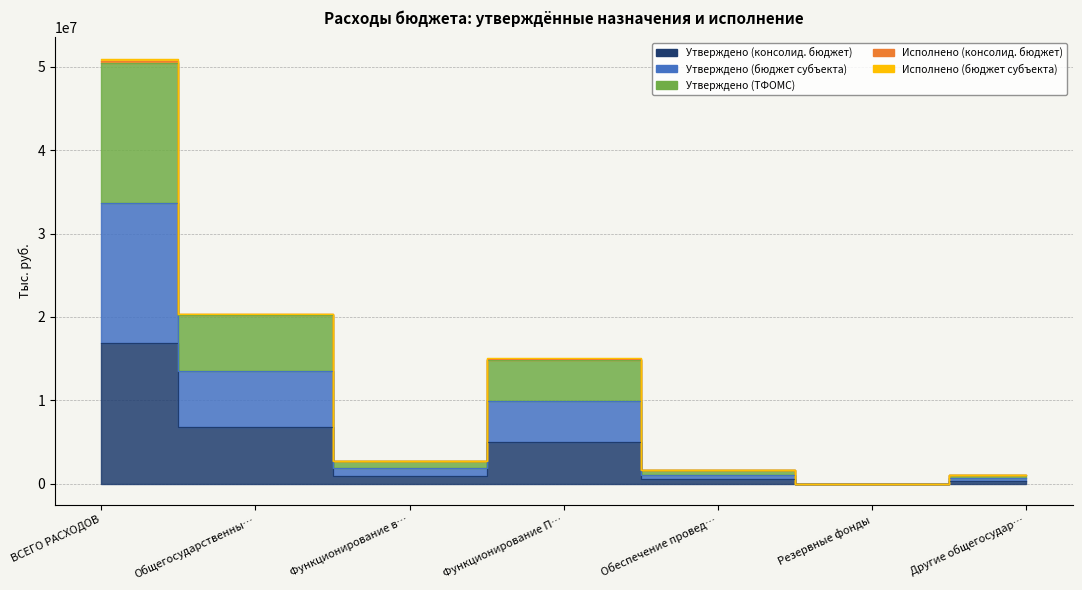

The Исполнено (бюджет субъекта) series shows 1584000.0 at Обеспечение провед…. True or false?

True